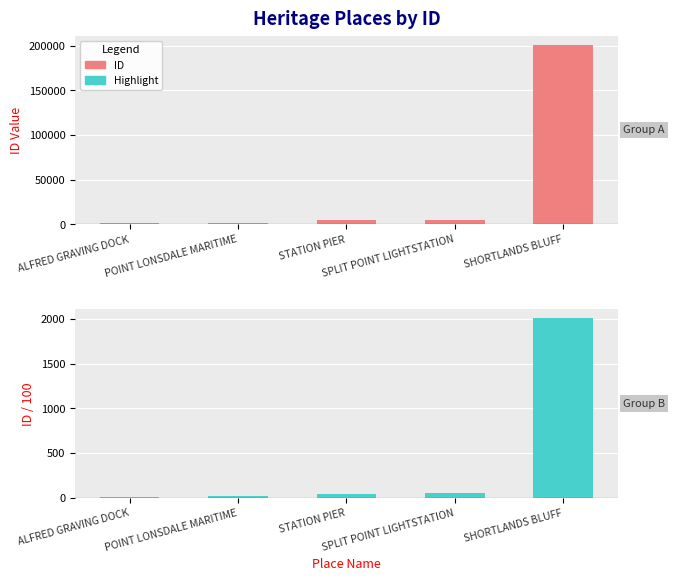

Reading right to left, transcribe all the data shown in this chart.

ID: 200972	4943	4603	1693	1231
ID (scaled): 2009	49	46	16	12